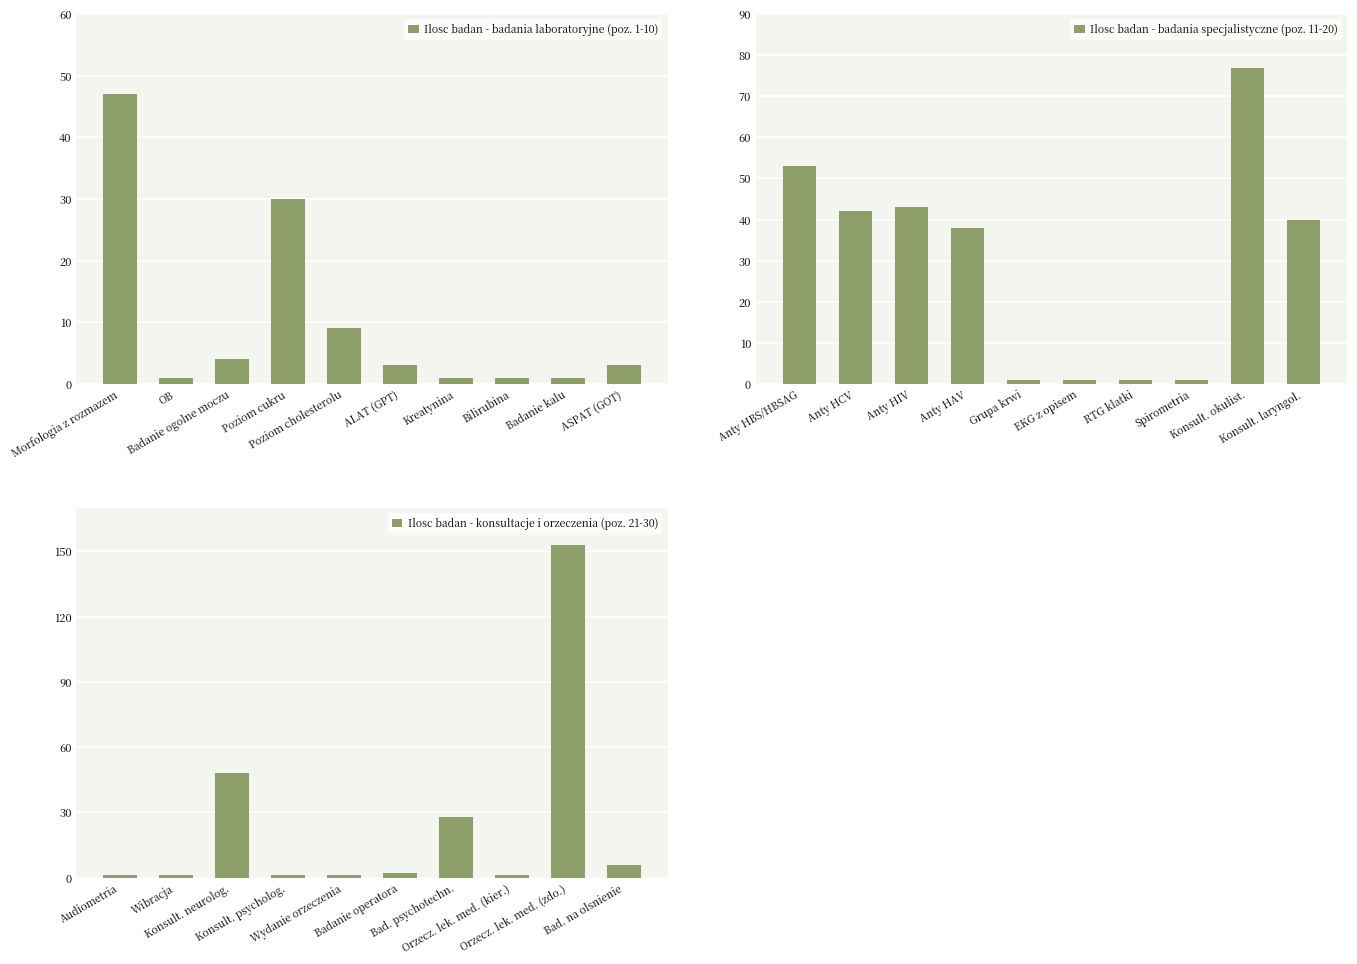

Does the chart contain any negative values?

No